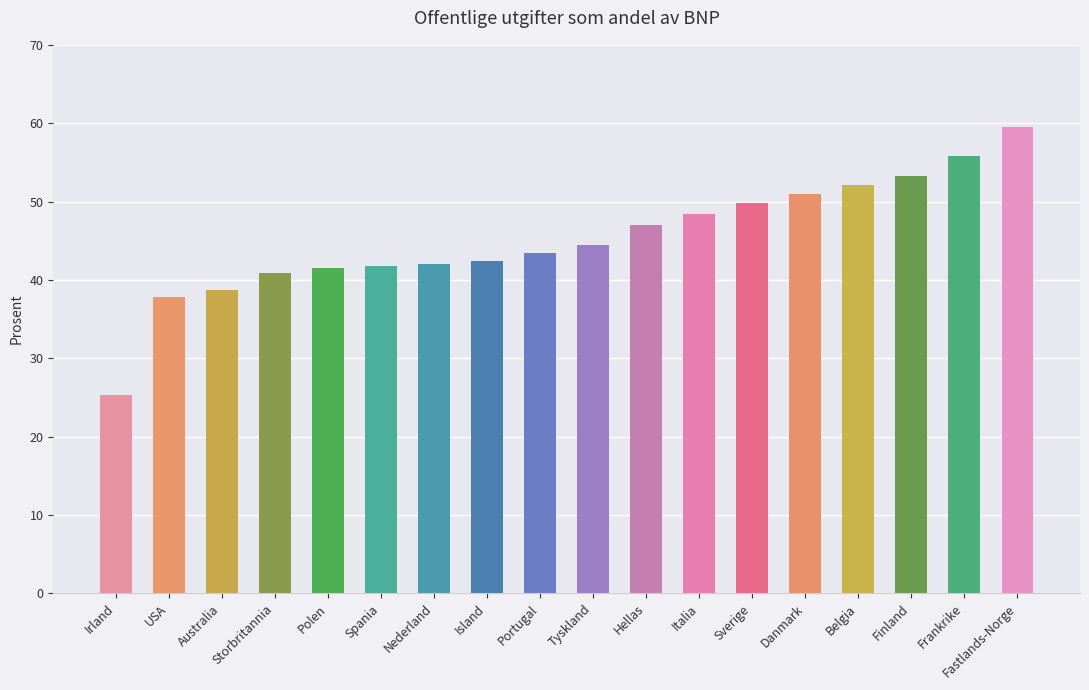

How many series are shown in this chart?

1